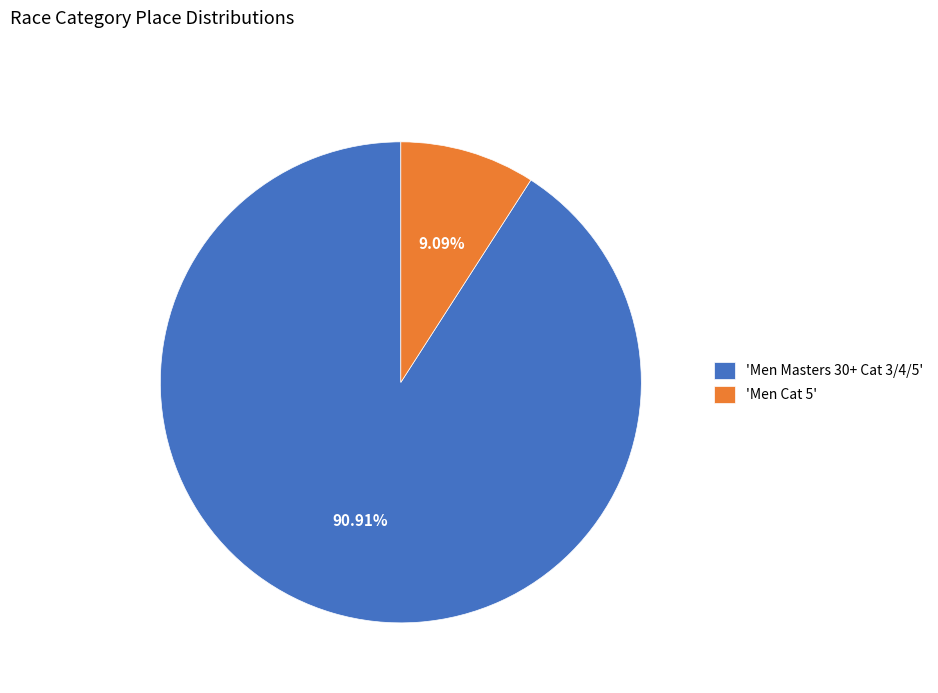

To the nearest percent, what is the average slice percentage?

50%